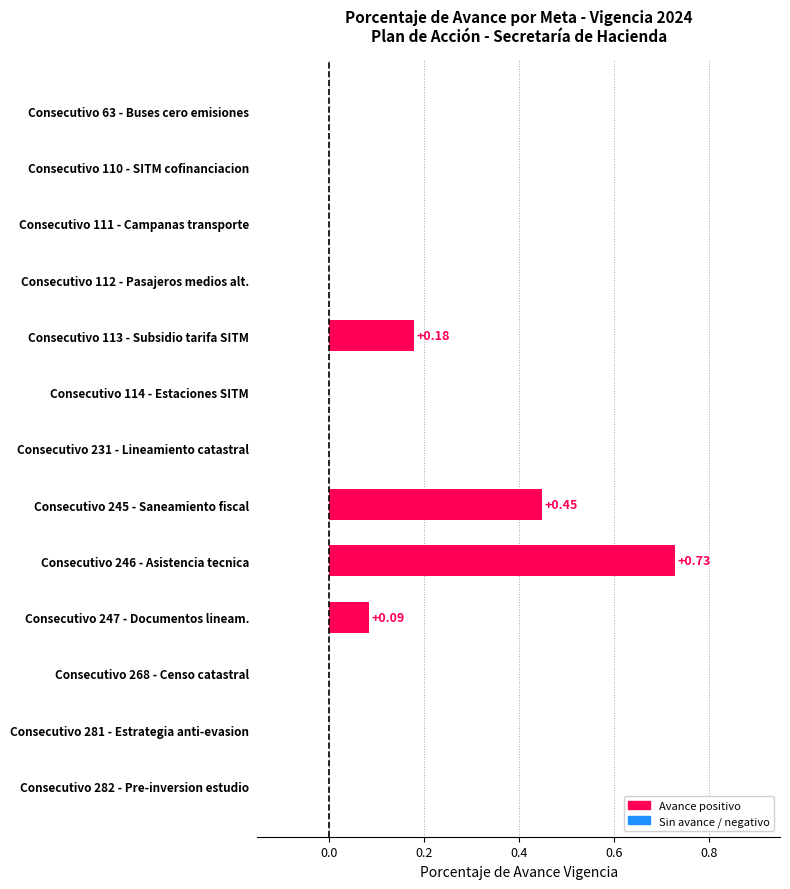

What is the sum of the values at Consecutivo 113 - Subsidio tarifa SITM and Consecutivo 246 - Asistencia tecnica?

0.9